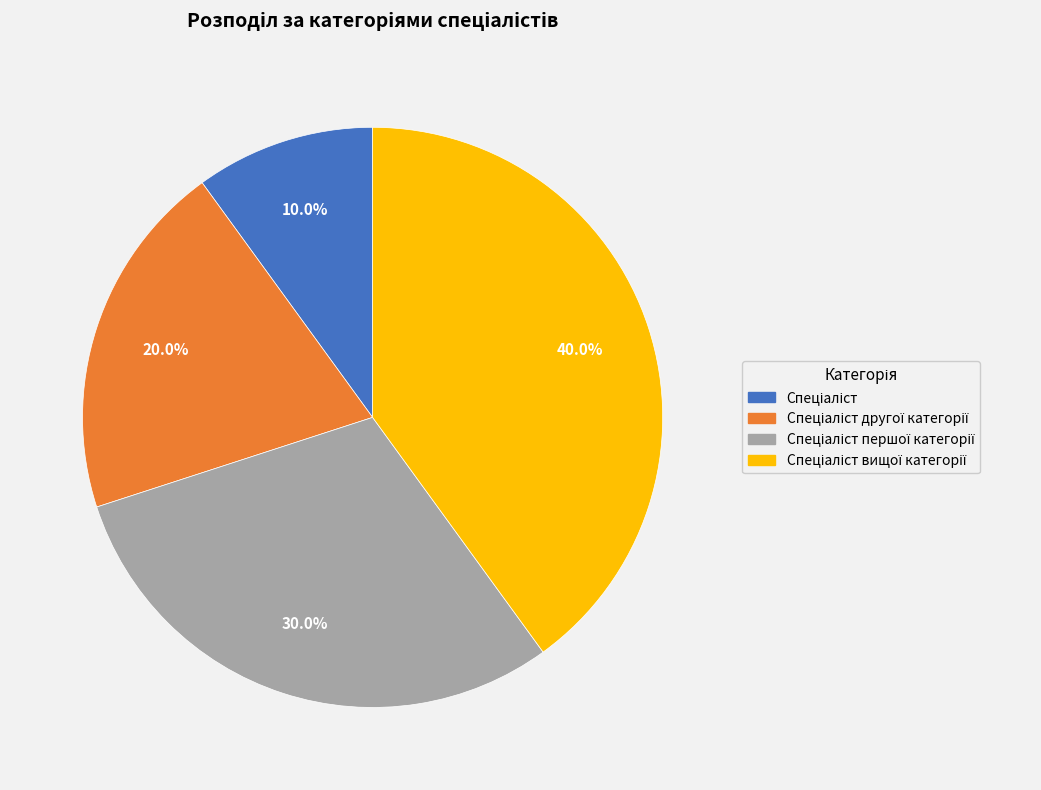

Does any single category account for the majority?

No